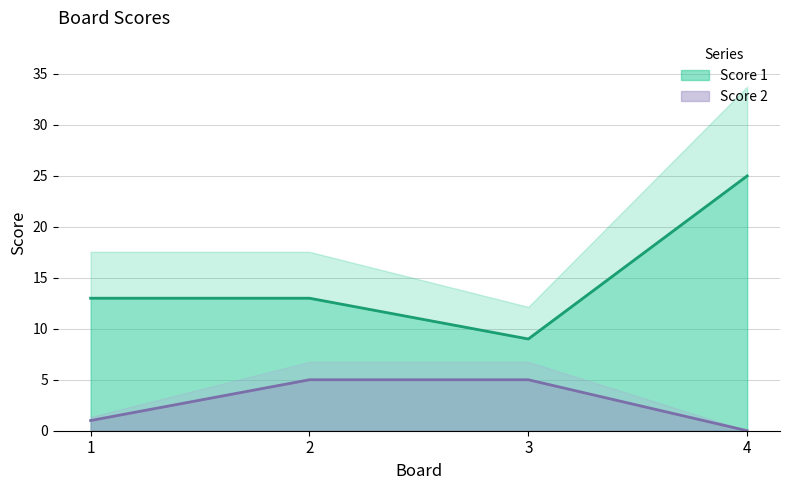

In Score 1, how many points are lower than both neighbors (excluding endpoints)?

1